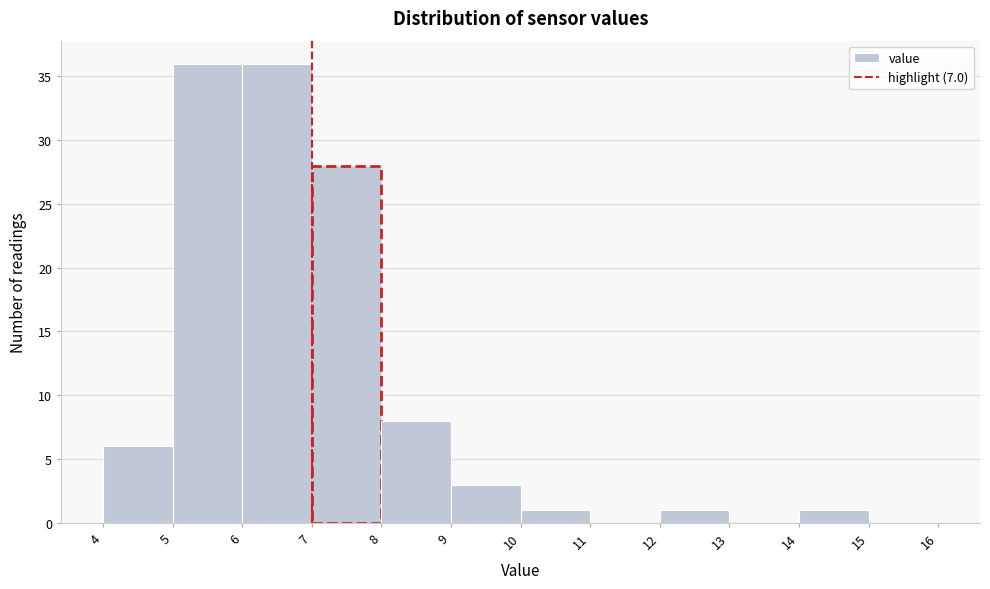

What is the height of the bar covering 6 to 7 on the x-axis? The values are not printed on the chart, so give them approximately, as read against the axis.

36